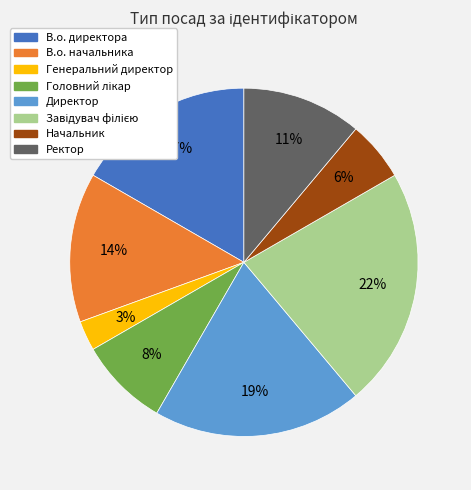

Which has a higher value, Начальник or Директор?

Директор